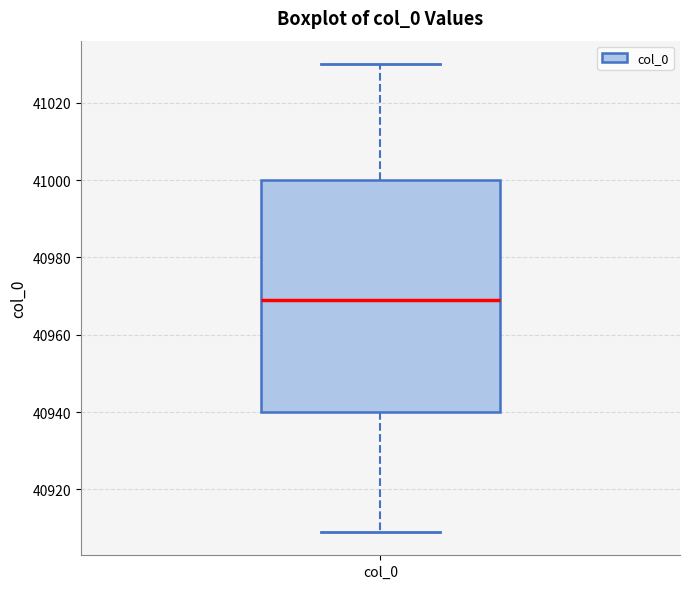

Transcribe this box plot: give where the median line is, the range the box spans, and where the two whiskers end, as read against the y-axis. The values are not printed on the chart, so give them approximately, as read against the axis.

median 40970, box 40940 to 41000, whiskers 40910 to 41030